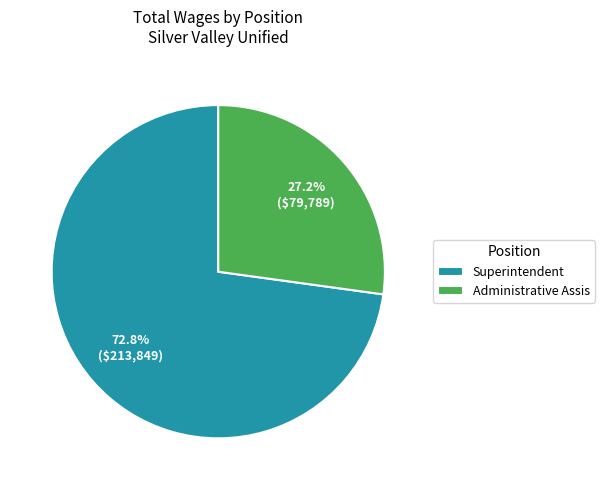

To the nearest percent, what is the average slice percentage?

50%